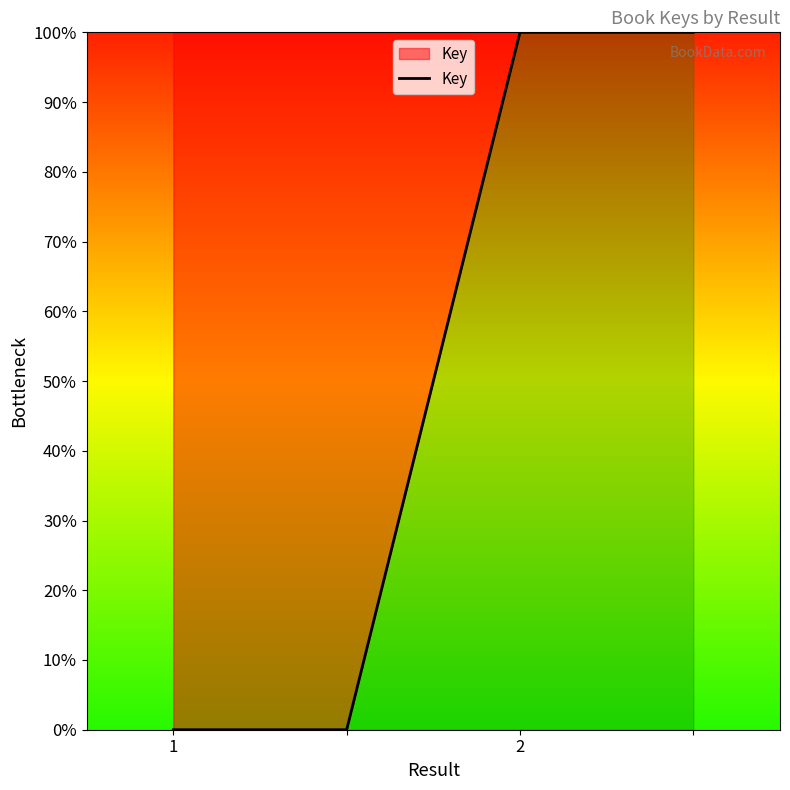

What is the greatest value displayed?

100